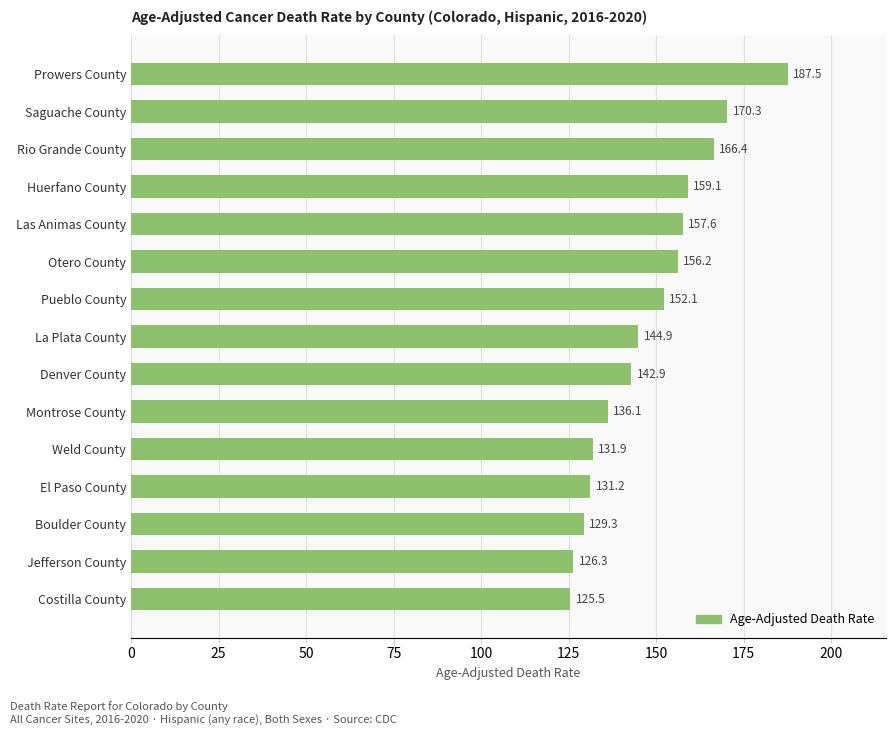

The chart shows a value of 60.6 at El Paso County. True or false?

False